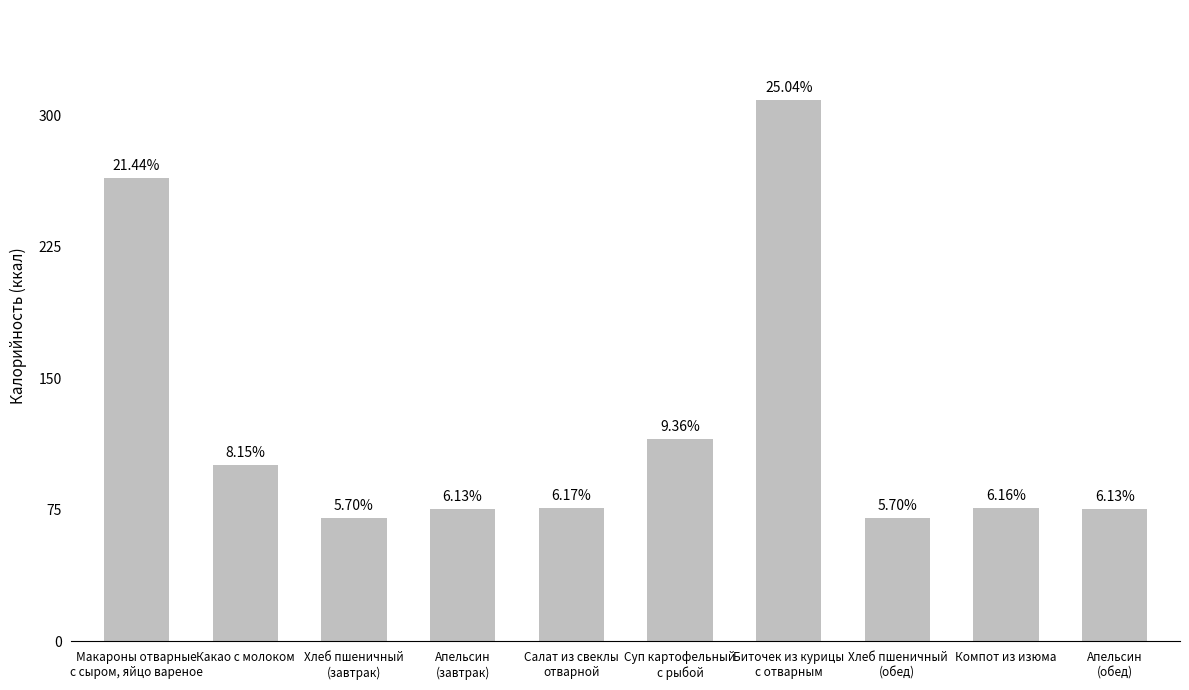

What is the difference between the values at Апельсин
(завтрак) and Хлеб пшеничный
(обед)?

5.3